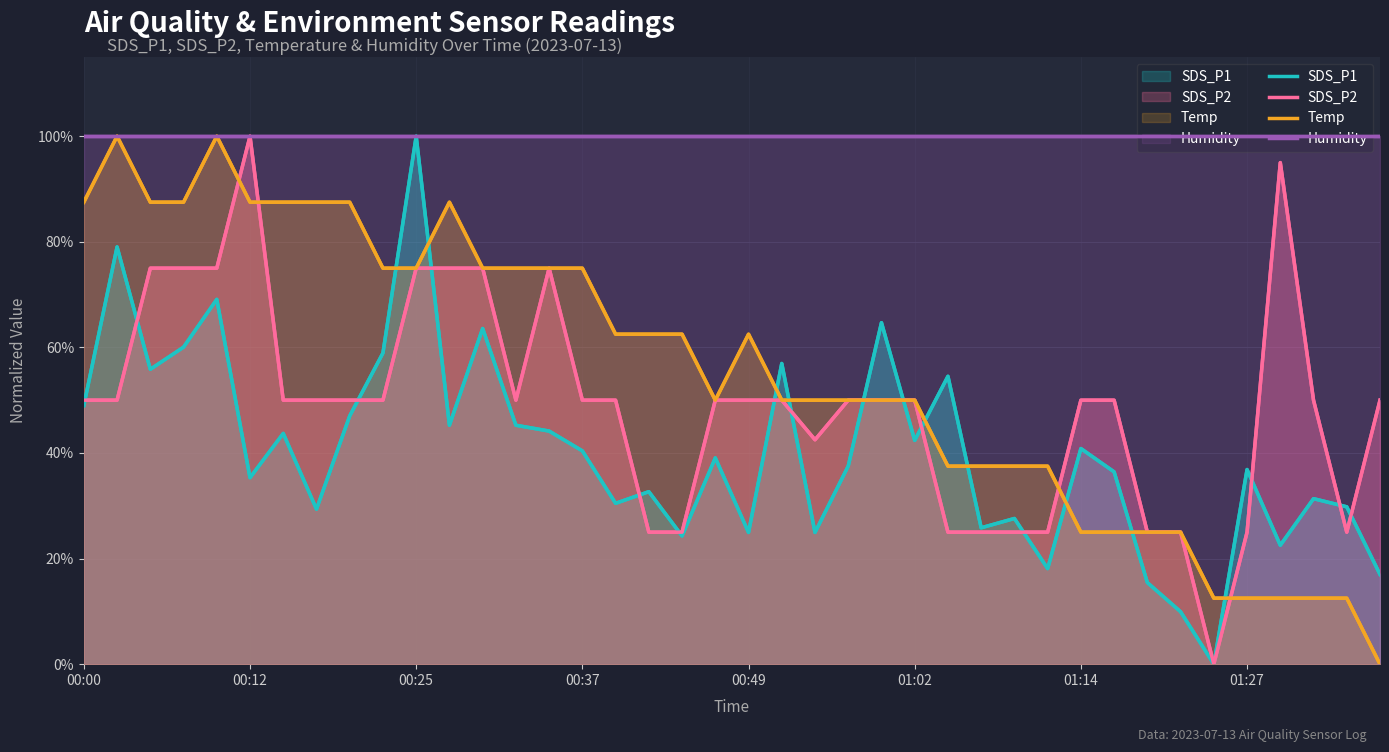

True or false: SDS_P2 and Humidity intersect in this chart.

False